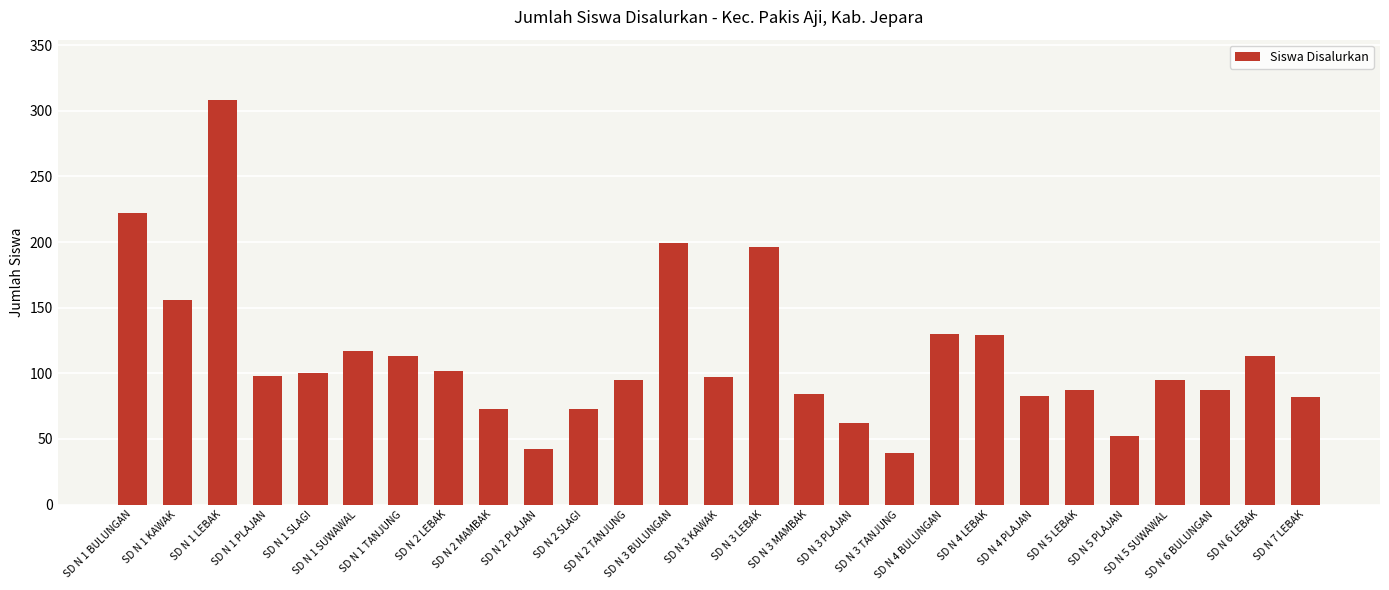

At which category does the chart reach its minimum across all series?

SD N 3 TANJUNG